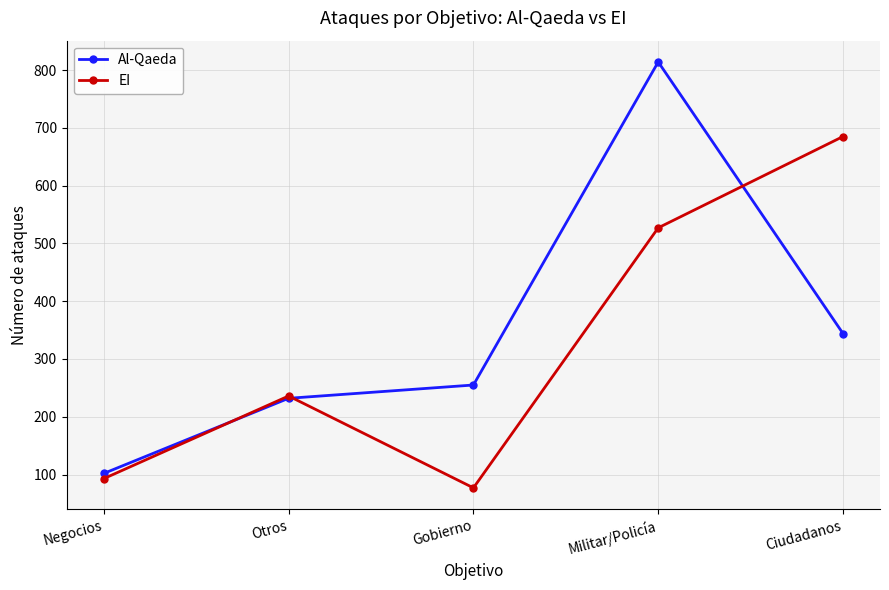

How many data points in EI are less than 236?

2